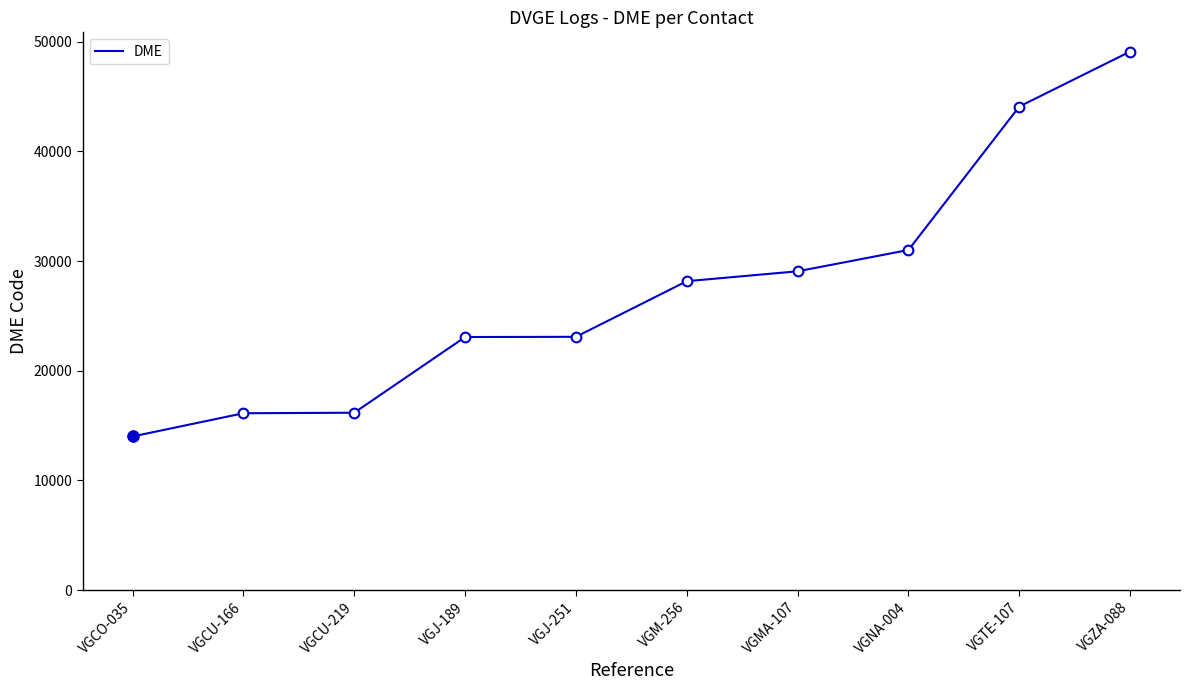

Which has a higher value, VGNA-004 or VGCO-035?

VGNA-004